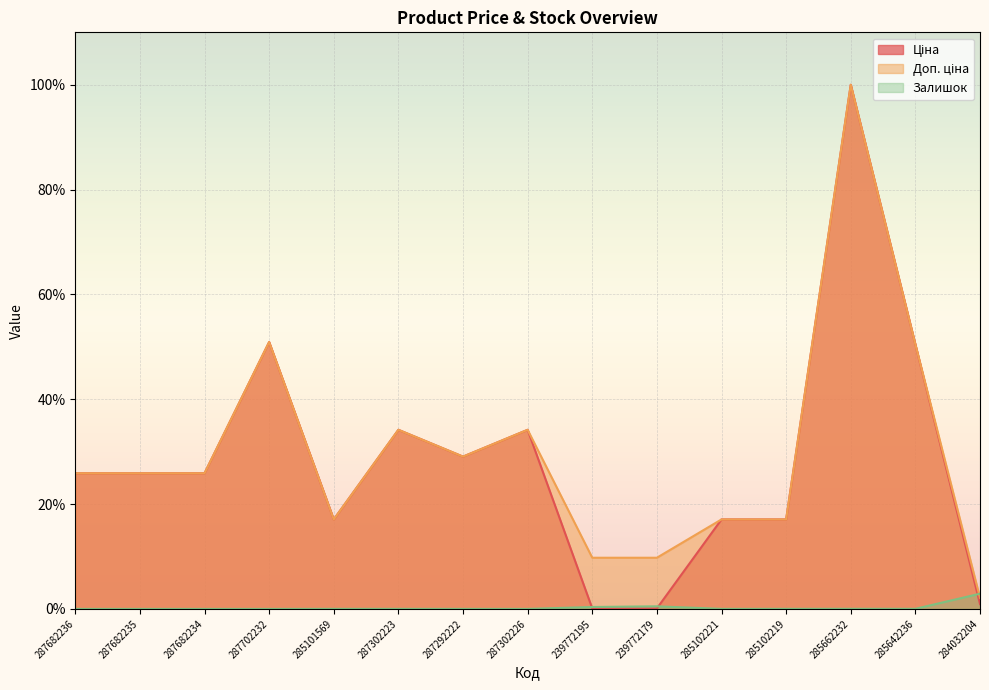

At which category does the chart reach its peak across all series?

285662232